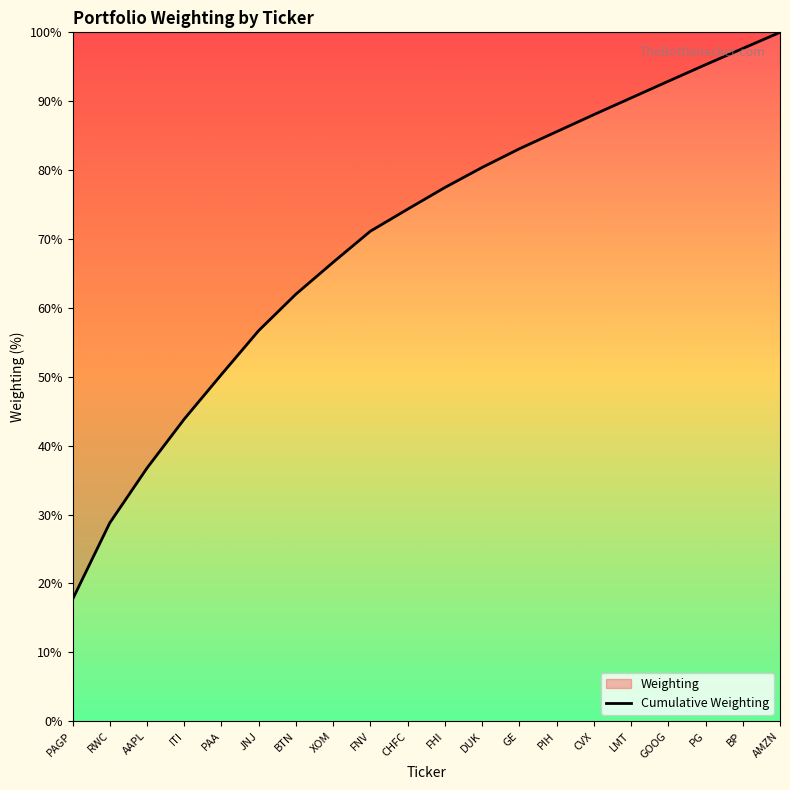

Reading left to right, what are all the values shown in this chart?

17.7	28.8	36.7	43.9	50.3	56.7	62.0	66.6	71.1	74.3	77.5	80.4	83.1	85.6	88.1	90.5	92.9	95.3	97.7	100.0